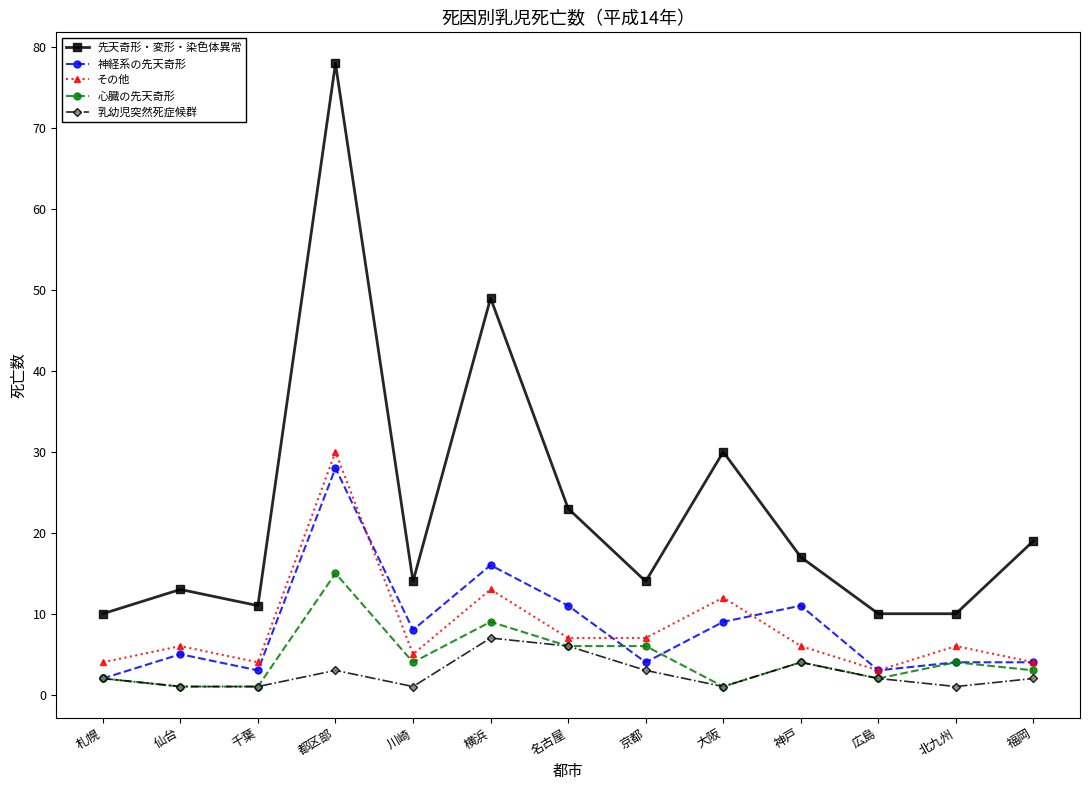

At 横浜, list the series in order from smallest to largest.

乳幼児突然死症候群, 心臓の先天奇形, その他, 神経系の先天奇形, 先天奇形・変形・染色体異常